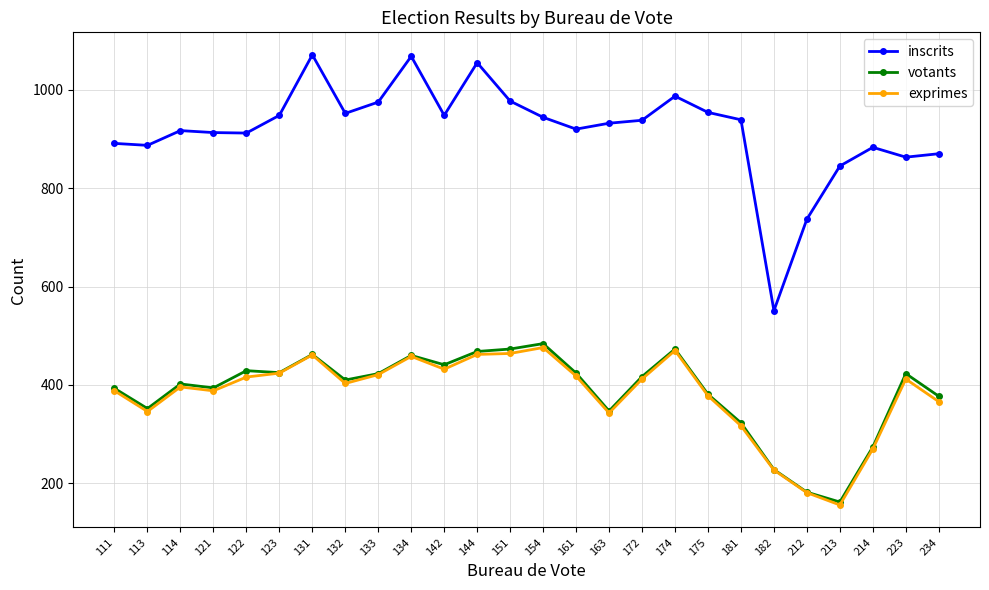

Which series has the largest total across all categories?

inscrits